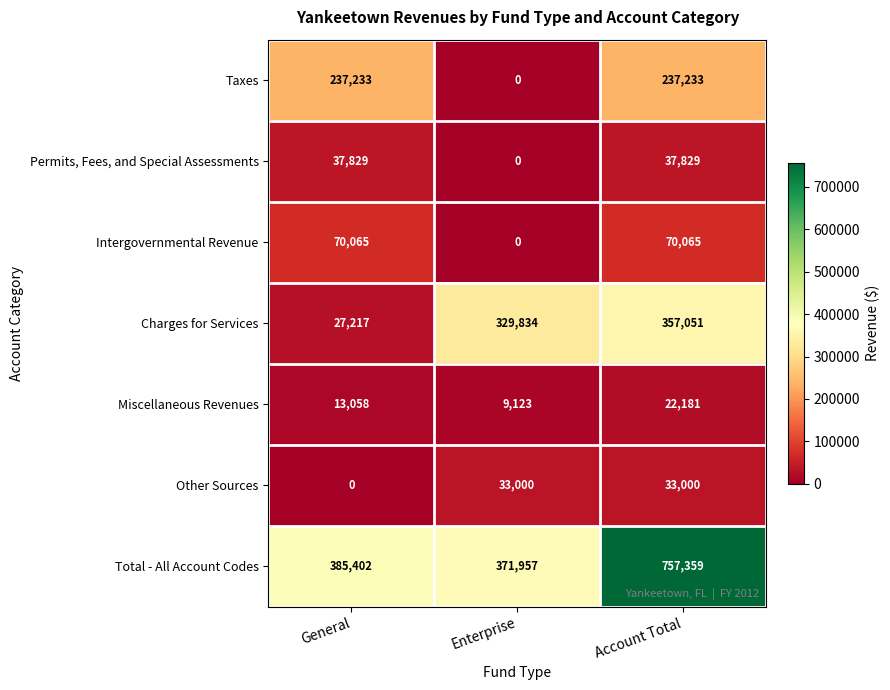

Rank the series by their maximum value, from highest to lowest.

Total - All Account Codes, Charges for Services, Taxes, Intergovernmental Revenue, Permits, Fees, and Special Assessments, Other Sources, Miscellaneous Revenues